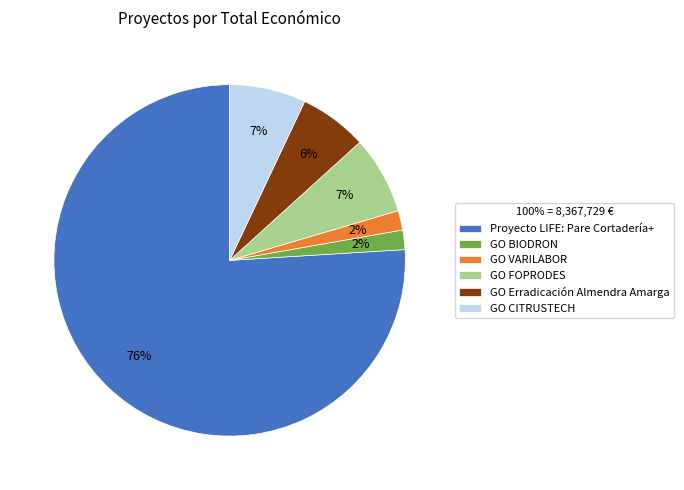

Which category has the biggest portion of the pie?

Proyecto LIFE: Pare Cortadería+